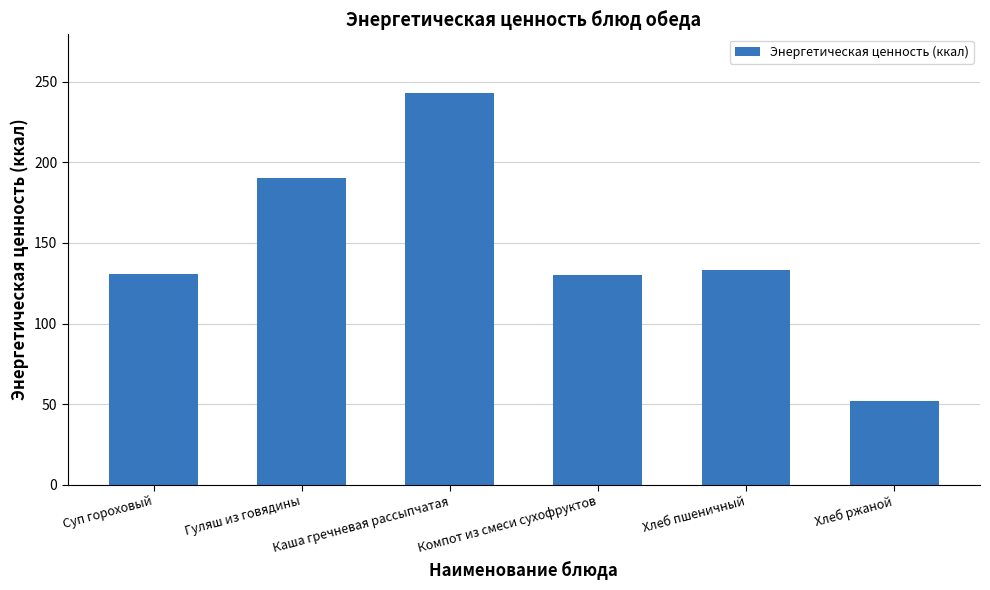

What is the difference between the values at Хлеб пшеничный and Гуляш из говядины?

57